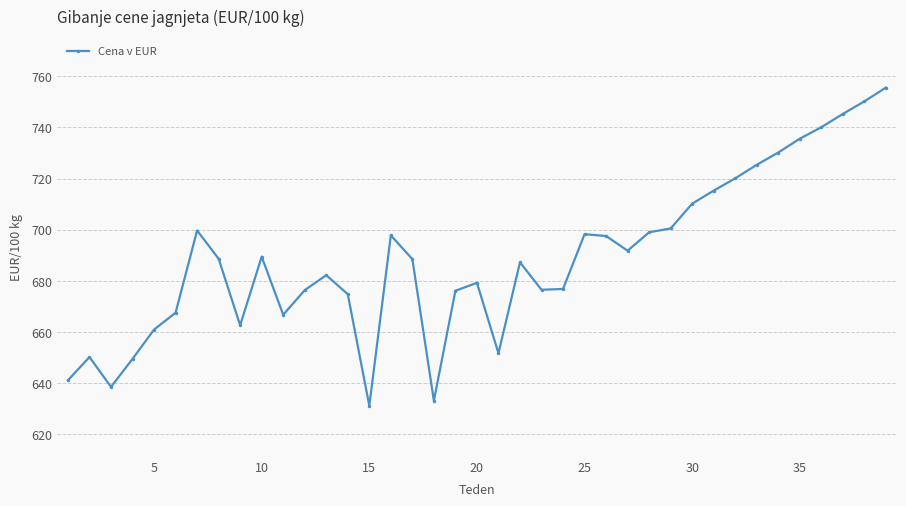

True or false: there are more than 0 points higher than both neighbors.

True